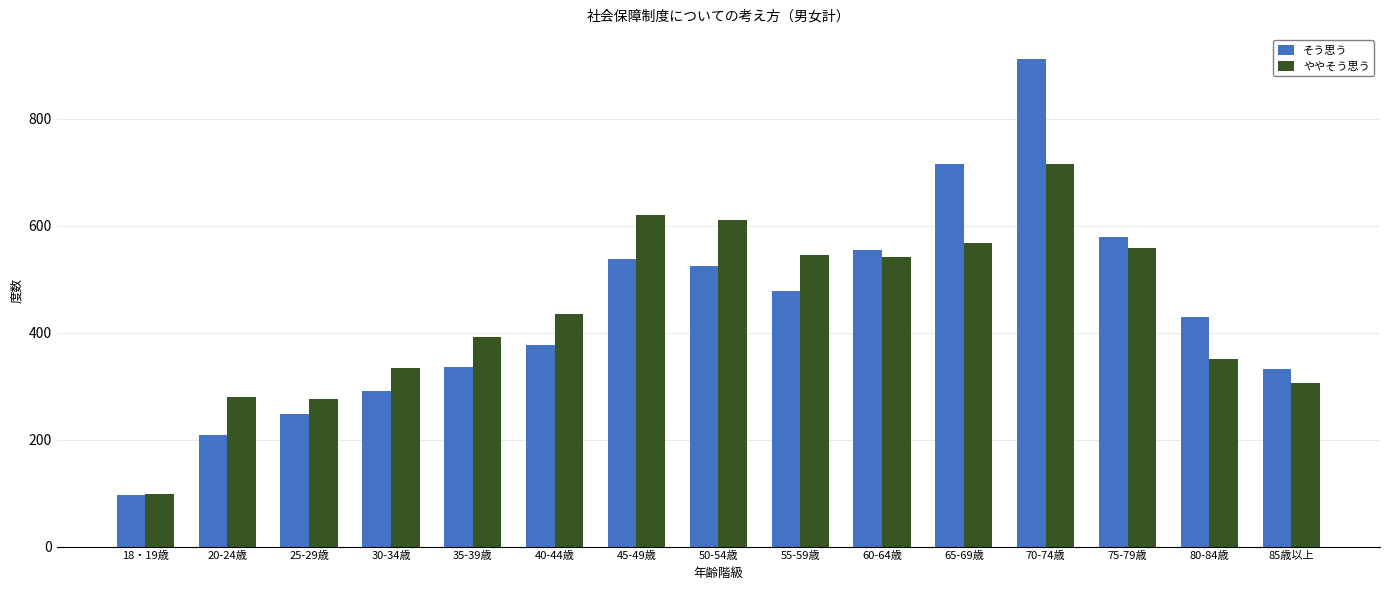

What is the difference between the maximum and minimum values in the そう思う series?

815